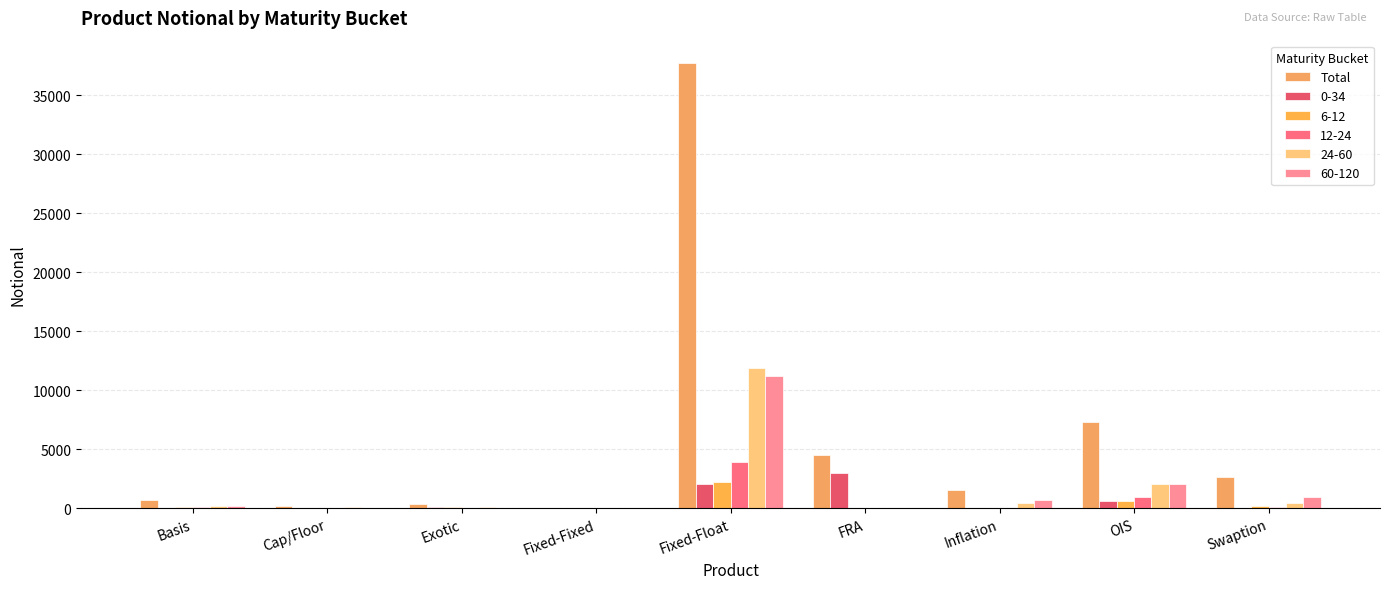

Are the bars horizontal?

No